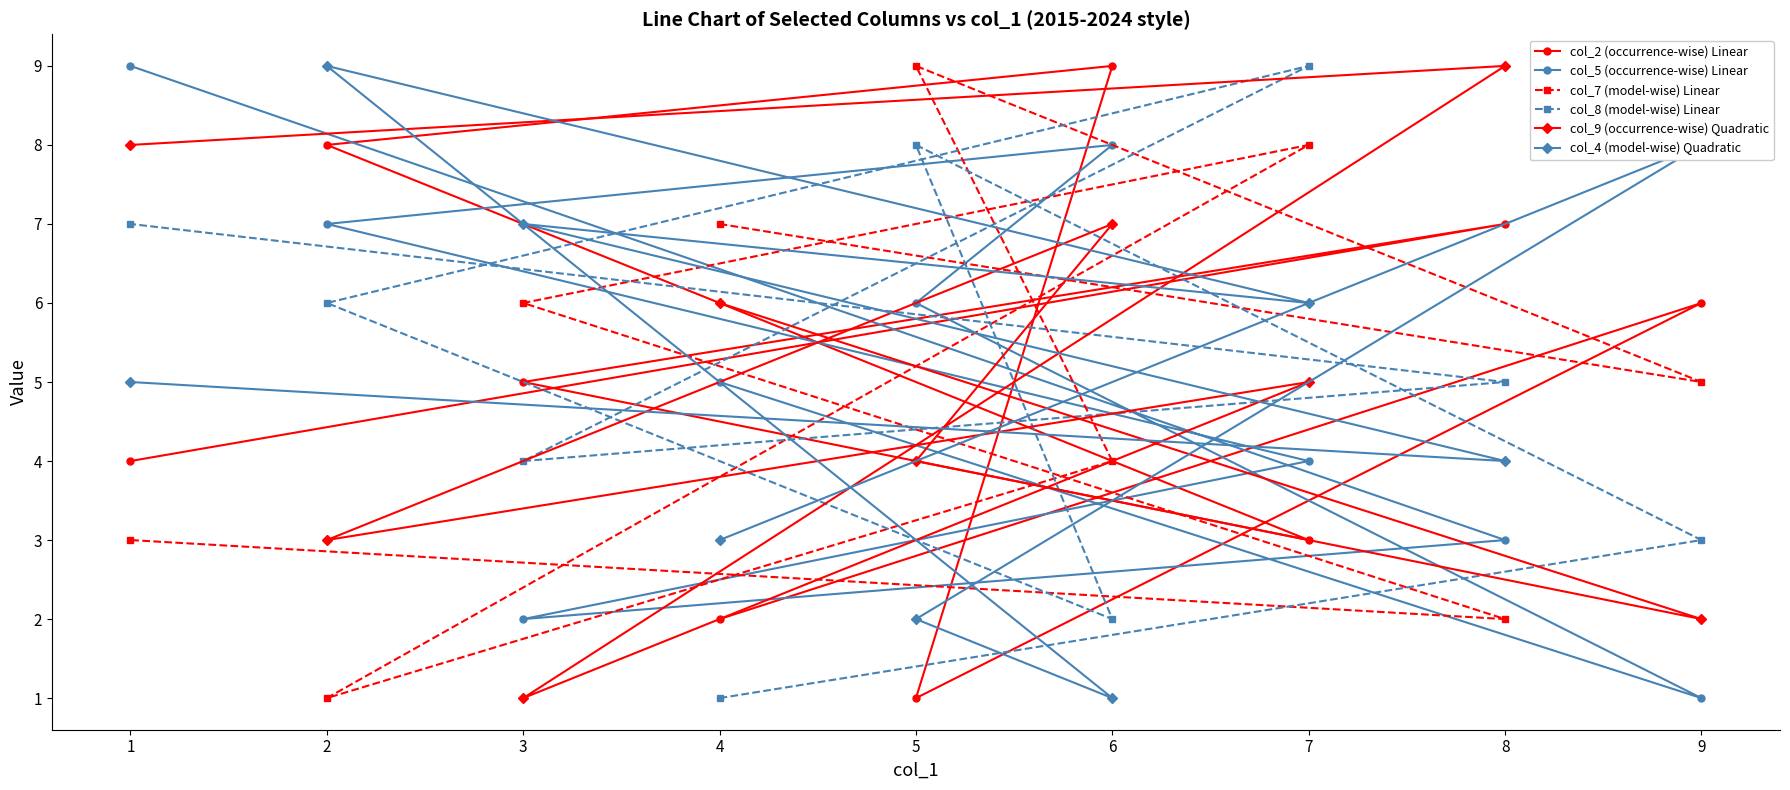

List the series in order of their peak value, highest first.

col_2 (occurrence-wise) Linear, col_5 (occurrence-wise) Linear, col_7 (model-wise) Linear, col_8 (model-wise) Linear, col_9 (occurrence-wise) Quadratic, col_4 (model-wise) Quadratic